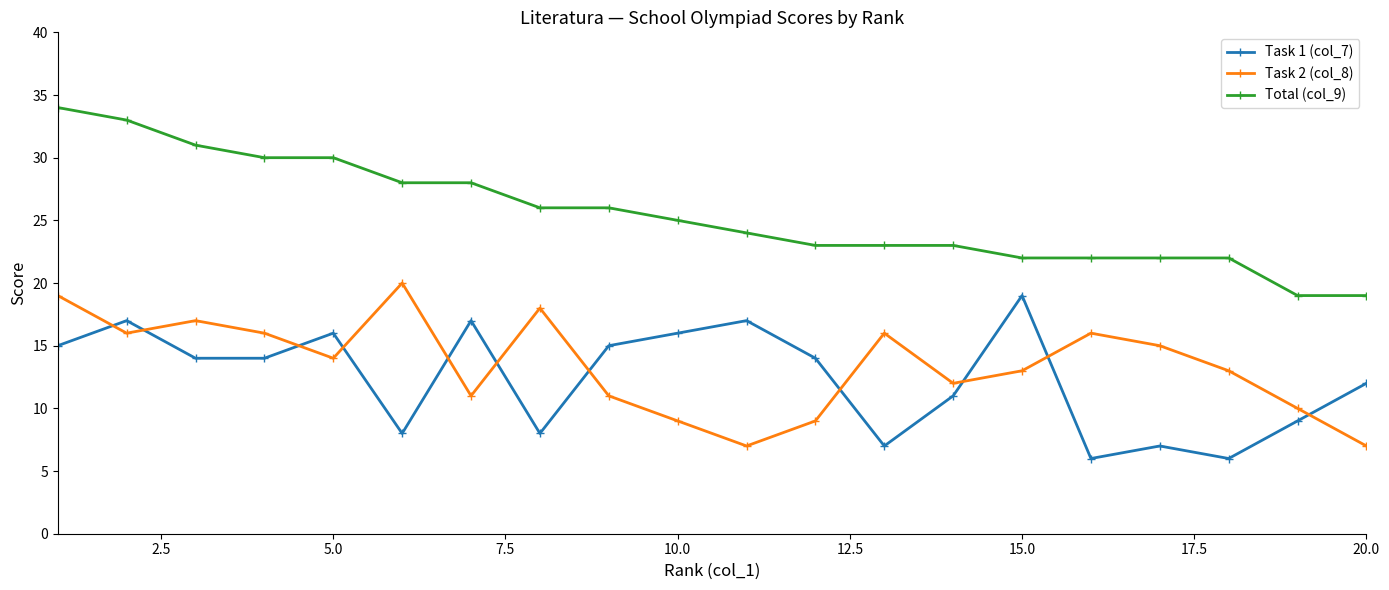

True or false: Task 2 (col_8) has more than 1 points higher than both neighbors.

True